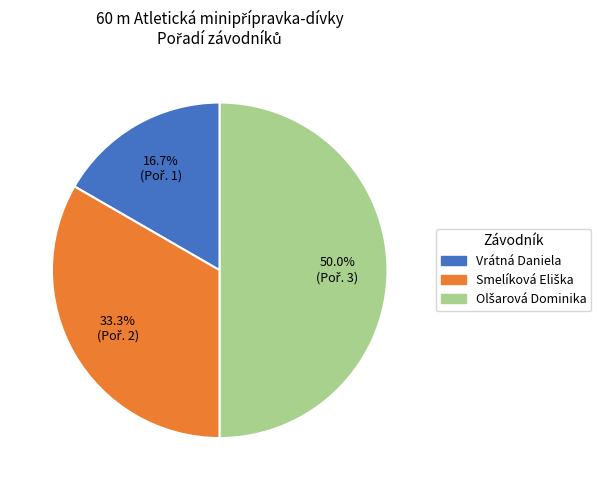

Does Vrátná Daniela account for over 50% of the chart?

No